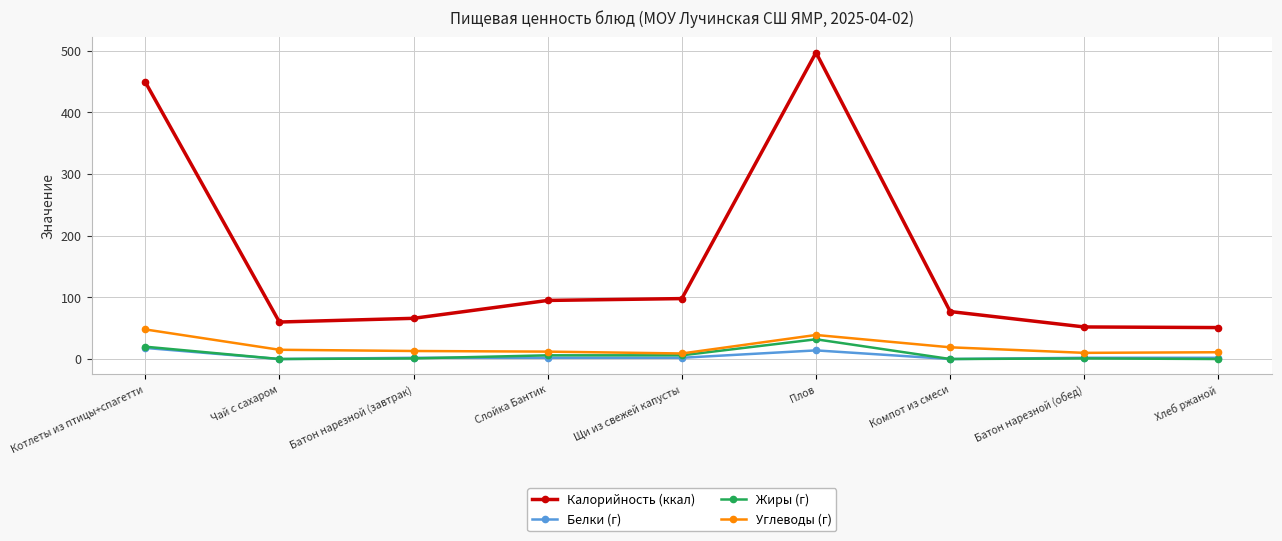

True or false: Калорийность (ккал) has a value of 497.0 at Плов.

True